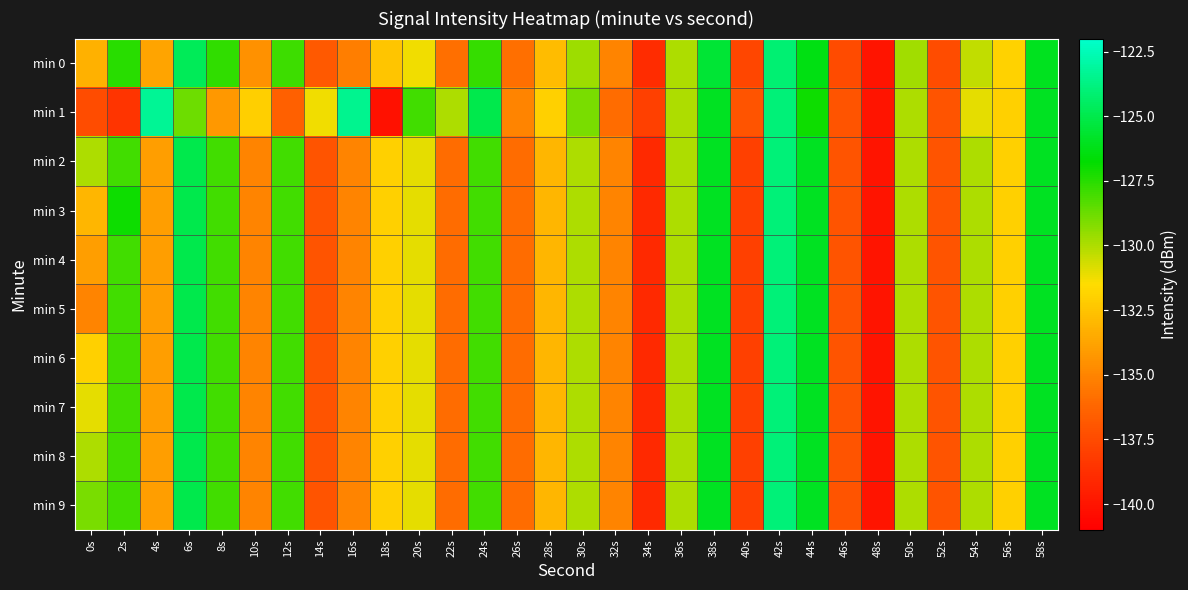

What is the total value across all series at 40s?

-1378.7